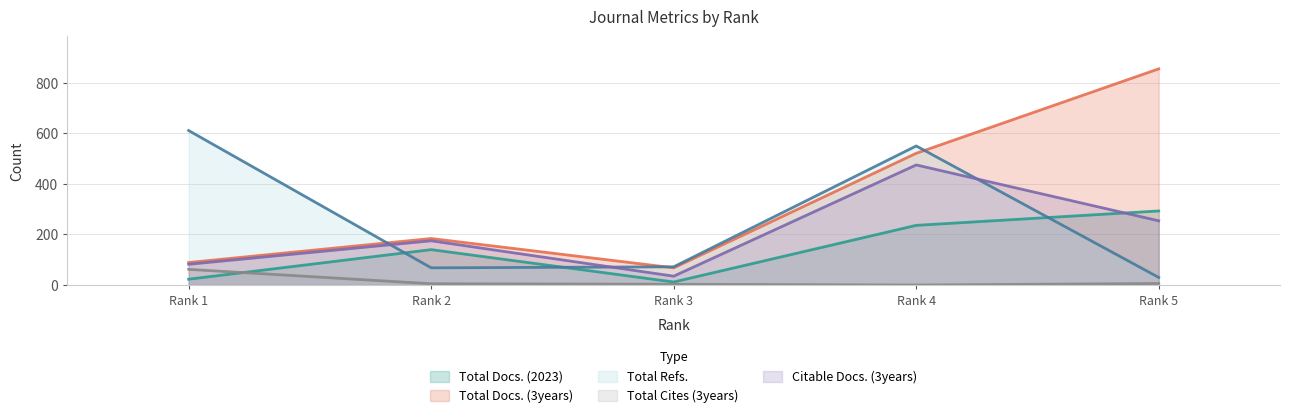

Reading left to right, what are all the values shown in this chart?

Total Docs. (2023): 23	140	12	236	293
Total Docs. (3years): 89	184	68	521	855
Total Refs.: 611	68	72	550	30
Total Cites (3years): 62	5	3	0	6
Citable Docs. (3years): 82	175	35	475	254